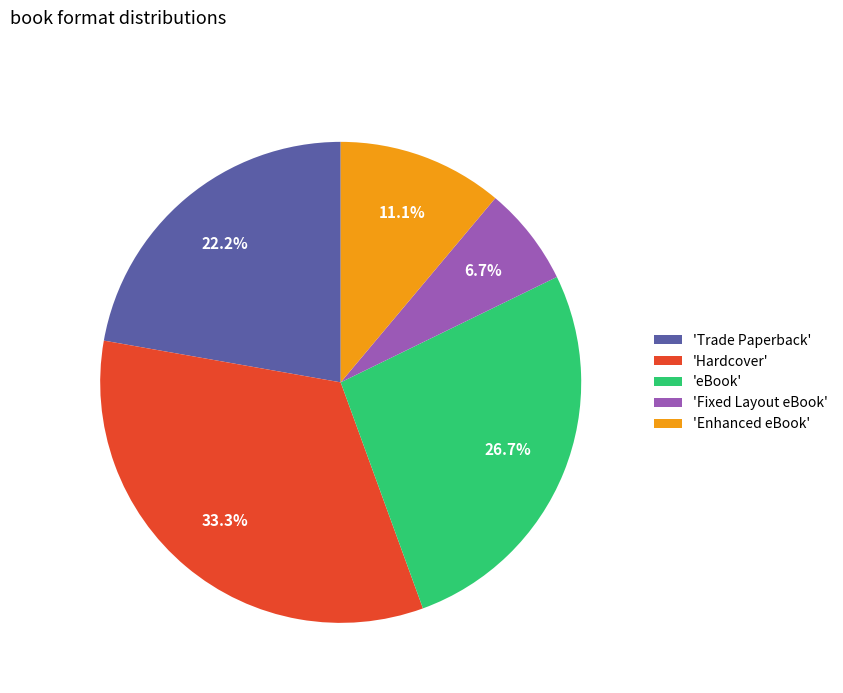

Rank the categories by value from highest to lowest.

'Hardcover', 'eBook', 'Trade Paperback', 'Enhanced eBook', 'Fixed Layout eBook'